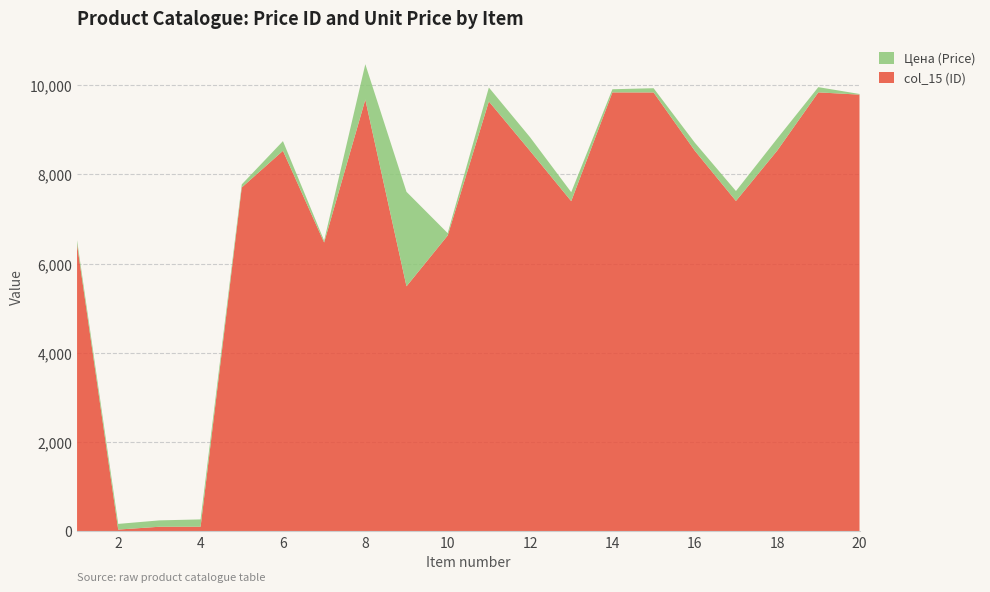

At which category is the sum across all series the highest?

8